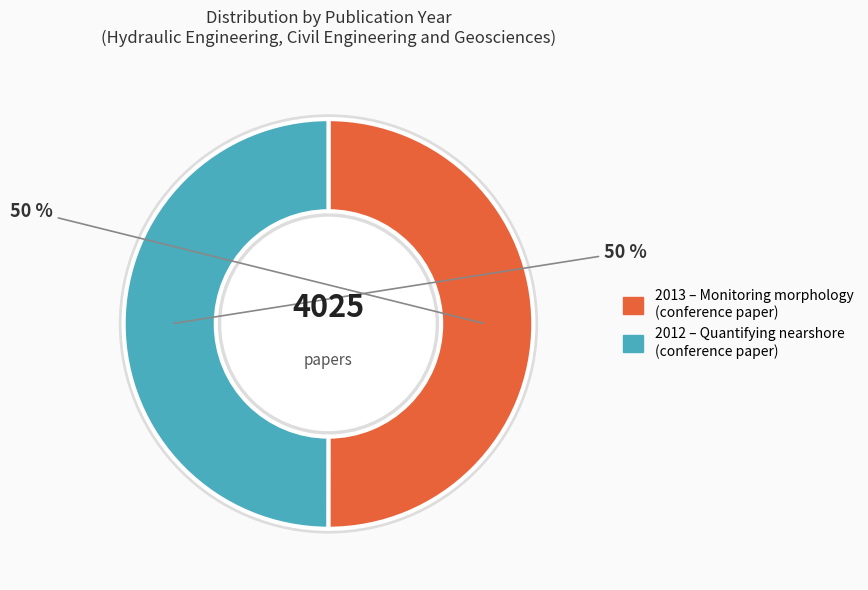

Rank the categories by value from lowest to highest.

Quantifying nearshore morphological recovery (2012), Monitoring morphology of the sand engine (2013)